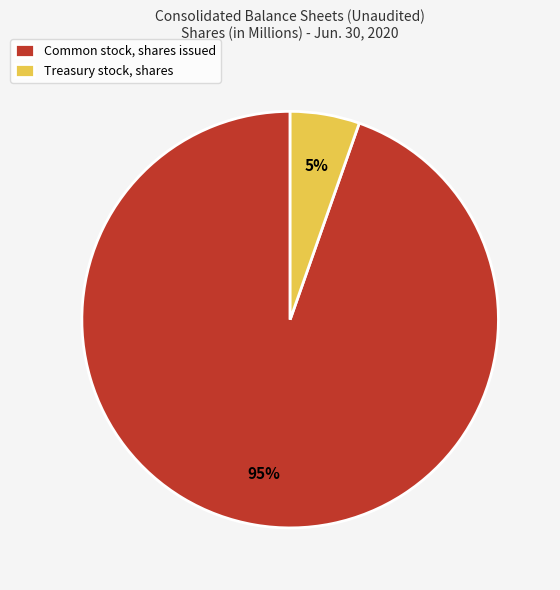

Does Common stock, shares issued represent more than half of the total?

Yes